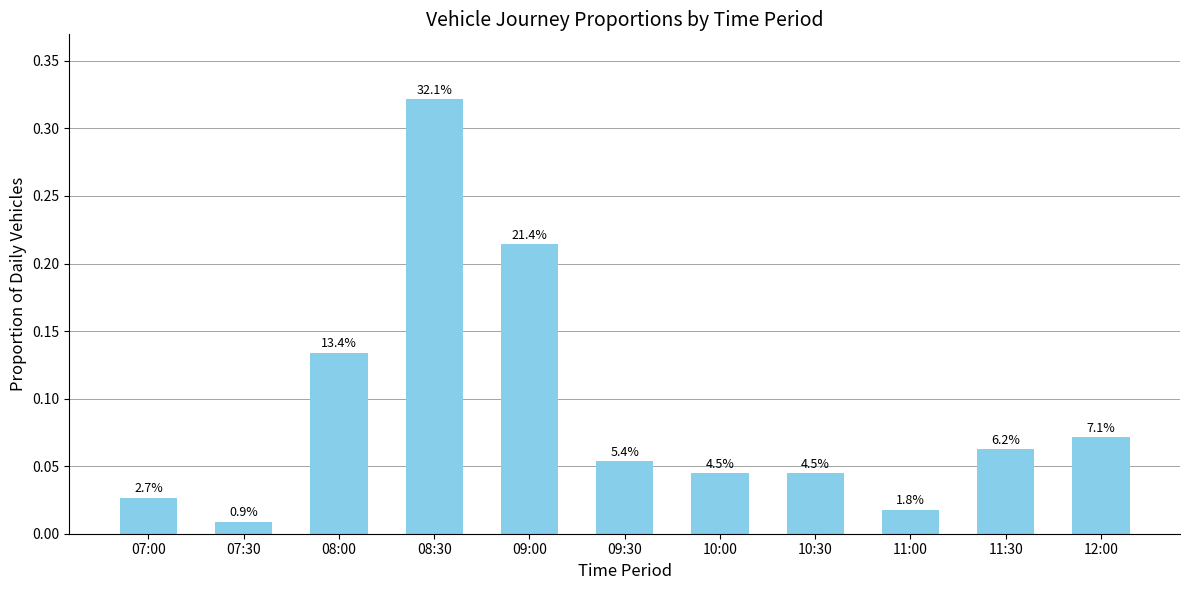

The value at 10:30 is 0.0. True or false?

False